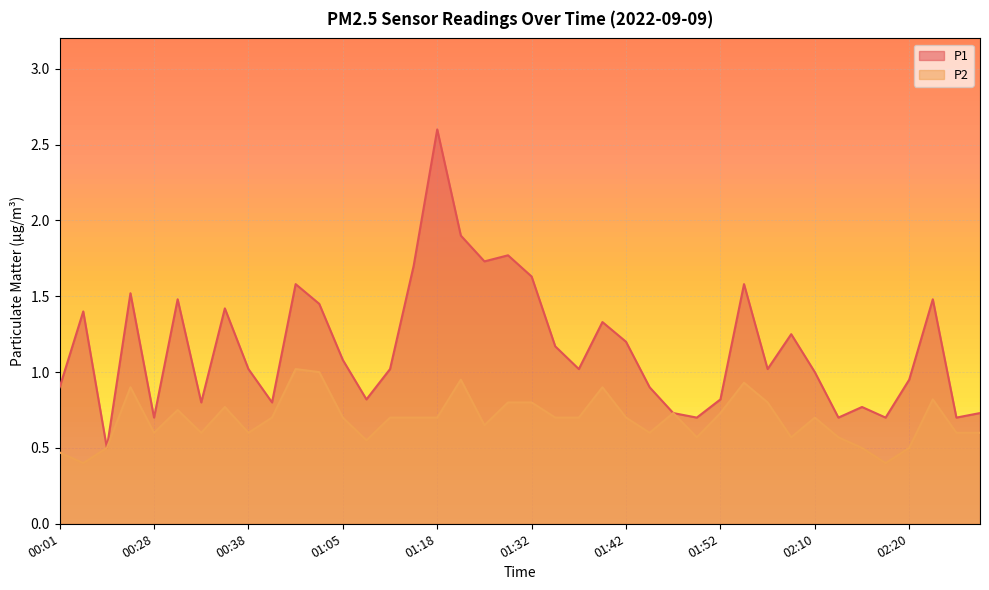

How many interior local peaks does the P1 series have?

12